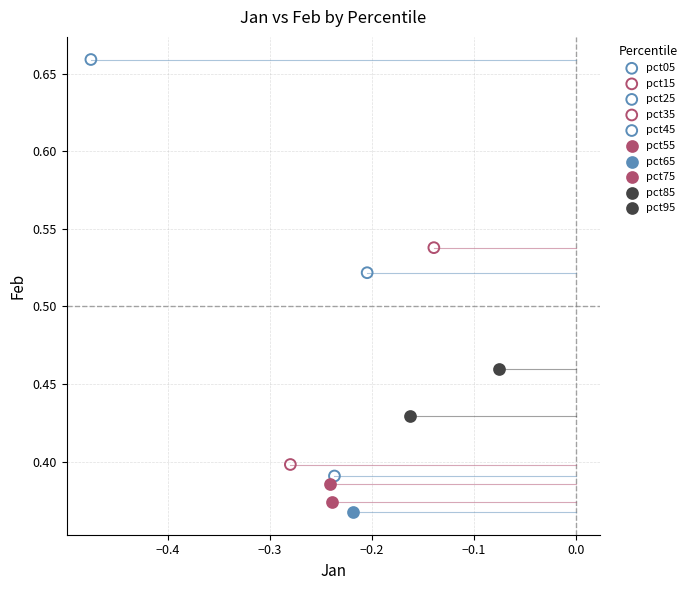

Which series contains the highest Y value?

pct05